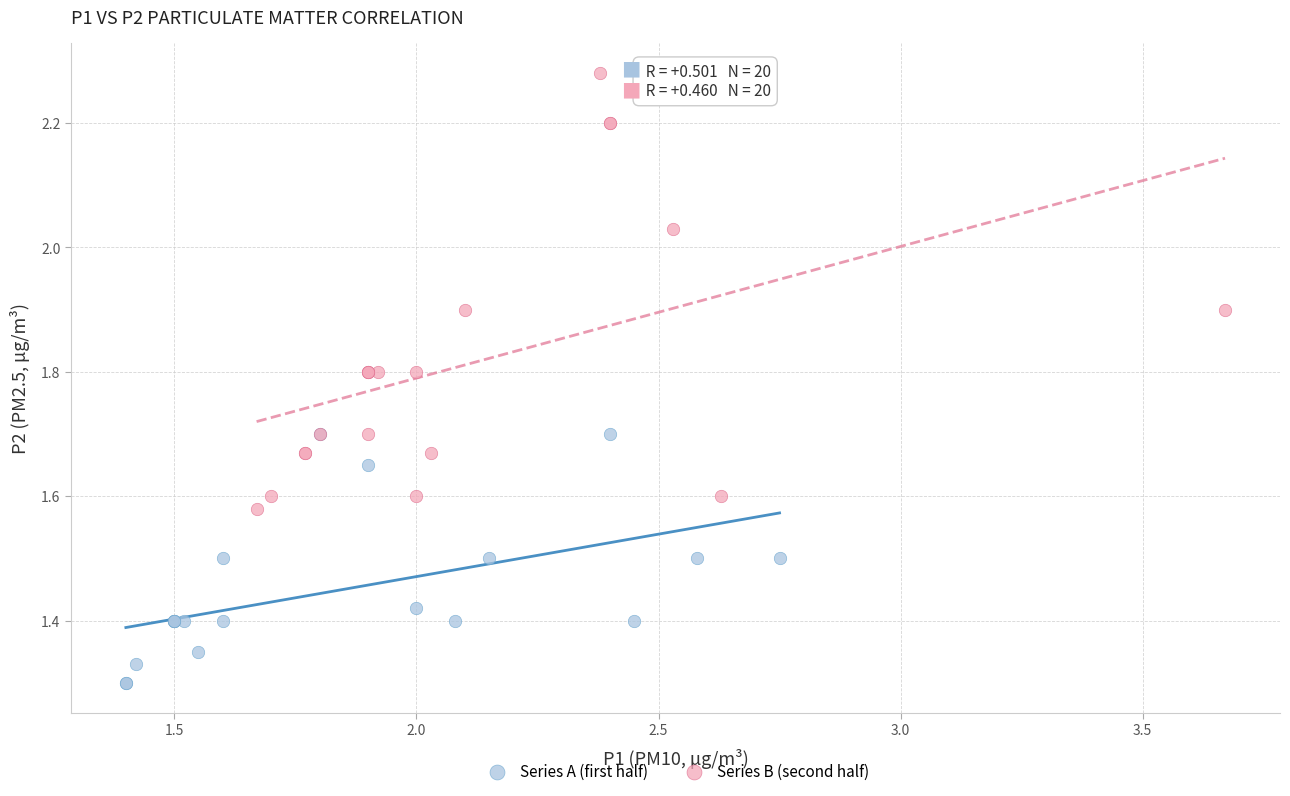

Which series reaches the minimum Y coordinate?

Series A (first half)